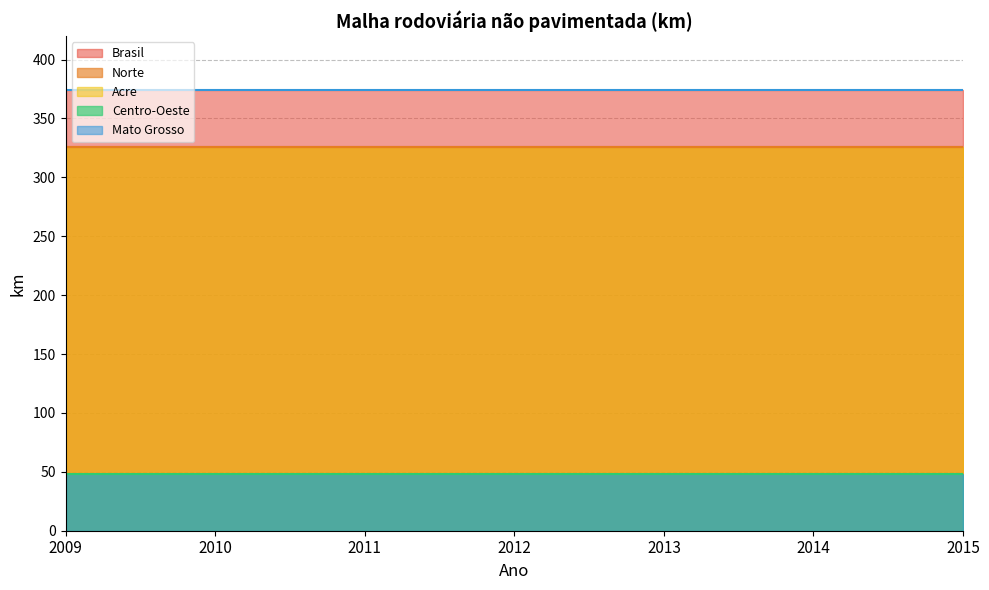

At 2013, list the series in order from smallest to largest.

Centro-Oeste, Mato Grosso, Norte, Acre, Brasil